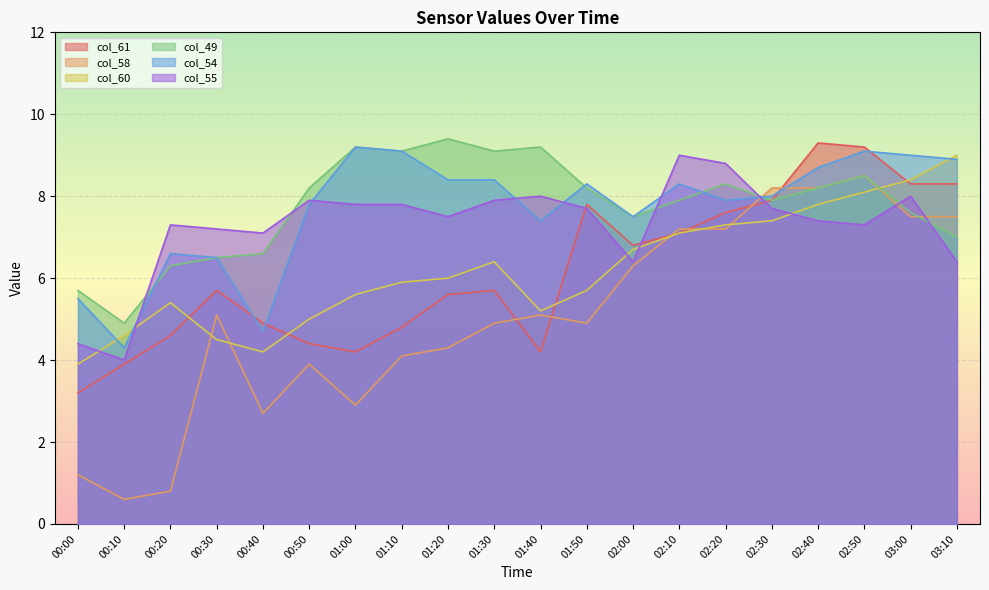

Which has a higher value, 02:10 or 00:00?

02:10